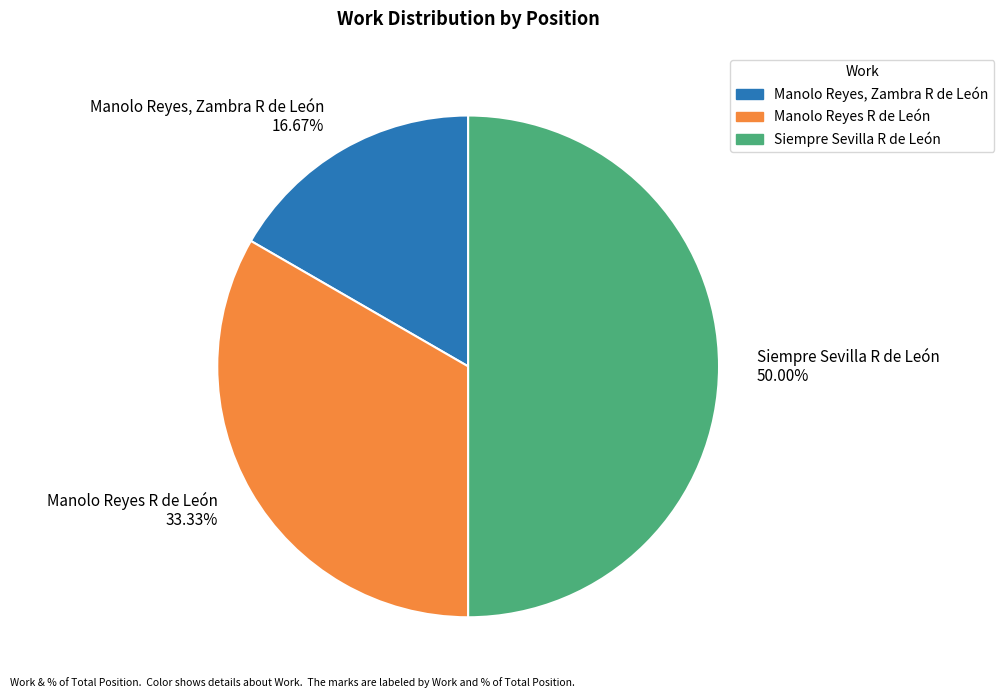

Does Manolo Reyes R de León 33.33% account for over 50% of the chart?

No